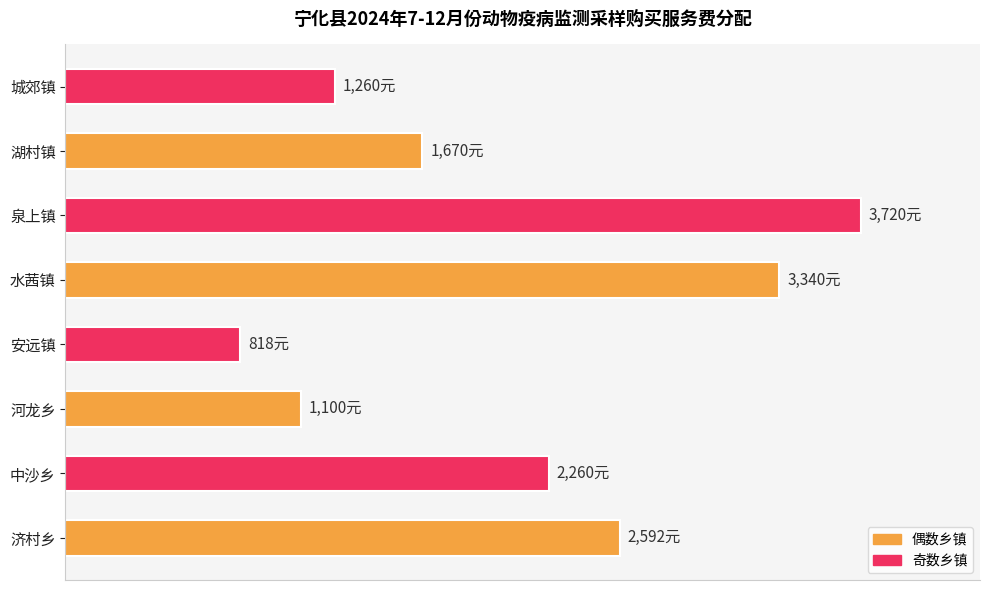

Are the bars horizontal?

Yes